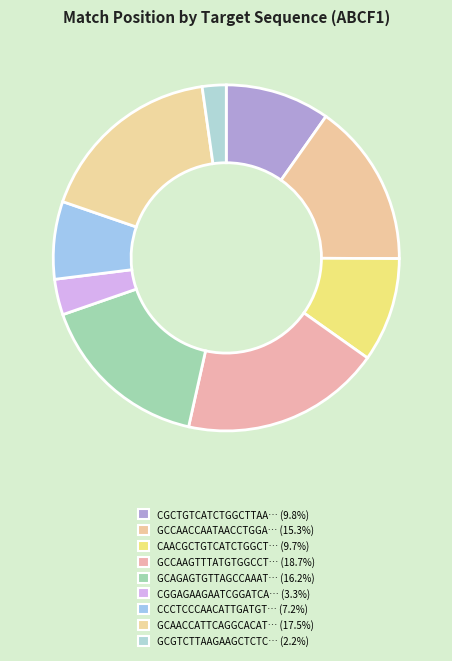

Rank the categories by value from highest to lowest.

GCCAAGTTTATGTGGCCTATT, GCAACCATTCAGGCACATGAA, GCAGAGTGTTAGCCAAATCGA, GCCAACCAATAACCTGGACAT, CGCTGTCATCTGGCTTAATAA, CAACGCTGTCATCTGGCTTAA, CCCTCCCAACATTGATGTGTT, CGGAGAAGAATCGGATCAATA, GCGTCTTAAGAAGCTCTCAGT